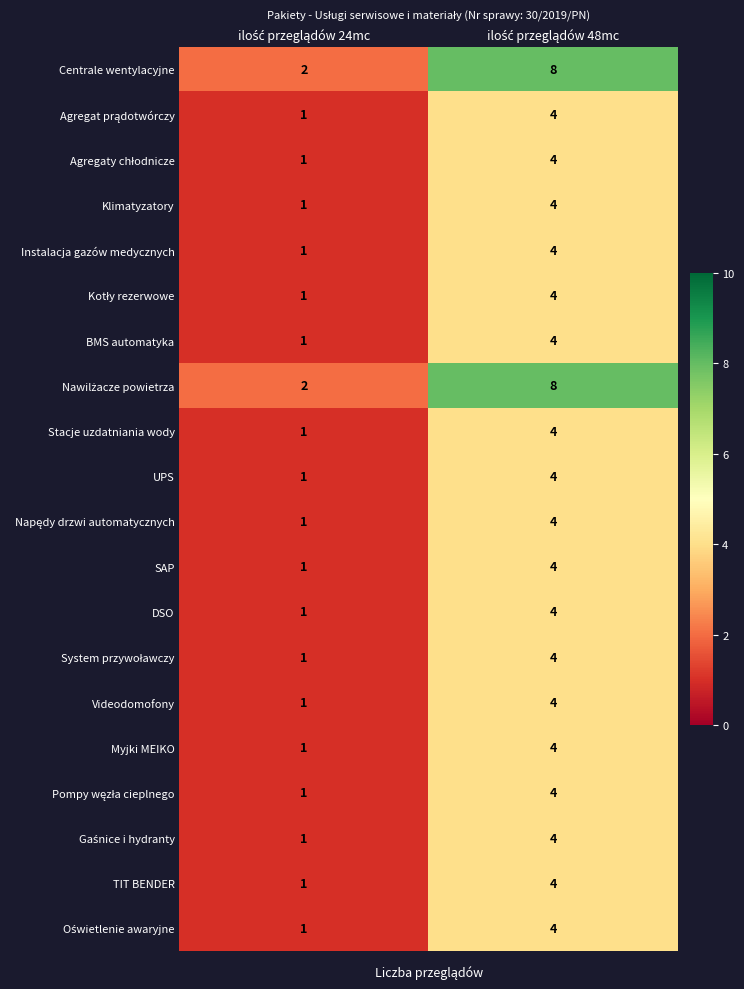

What is the sum of all SAP values?

5